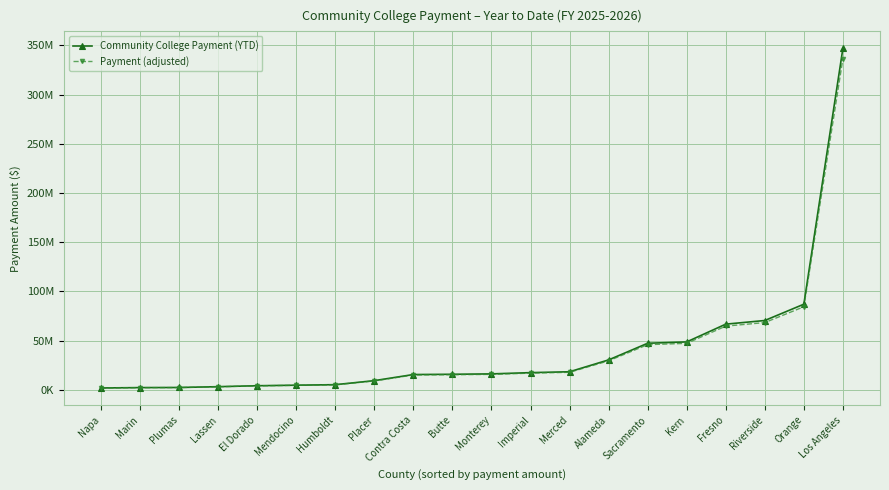

Which category has the highest value in the Payment (adjusted) series?

Los Angeles